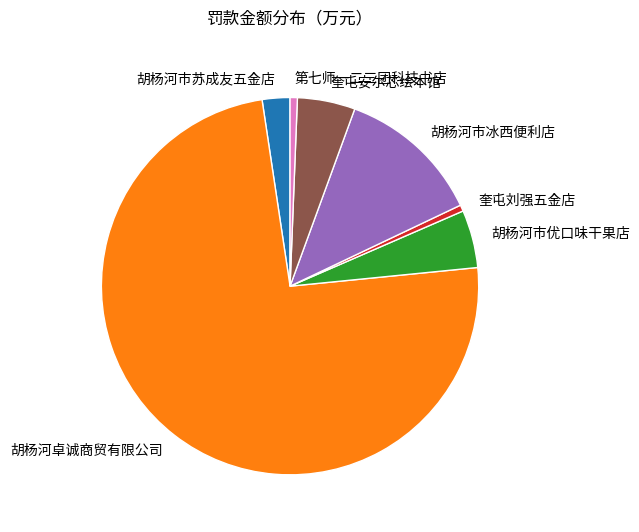

Does 胡杨河卓诚商贸有限公司 account for over 50% of the chart?

Yes